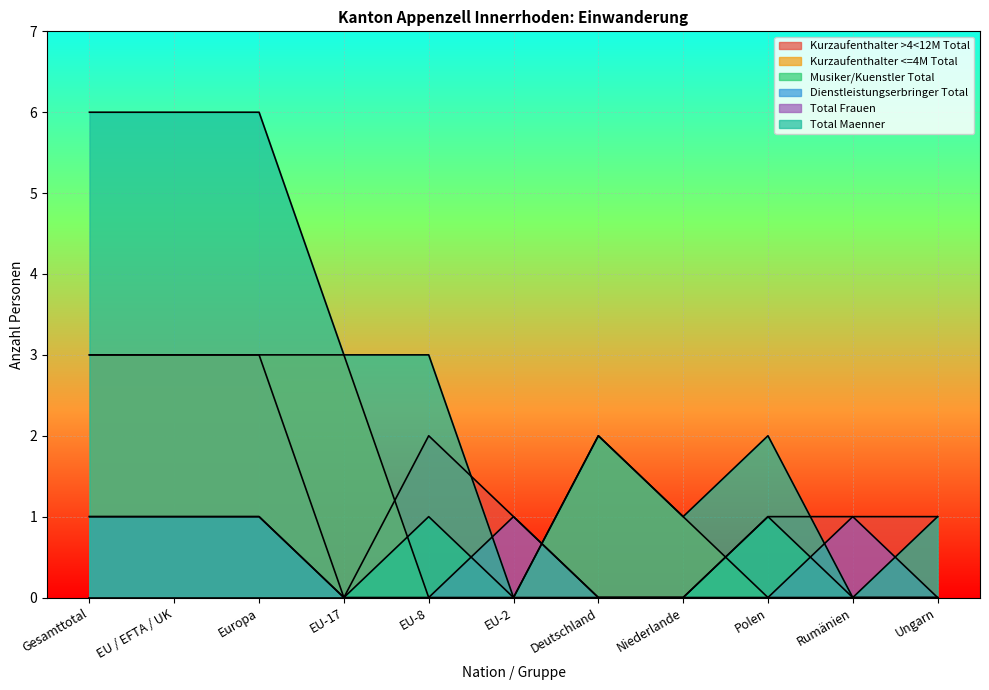

Where is the first local maximum for Kurzaufenthalter <=4M Total?

Deutschland